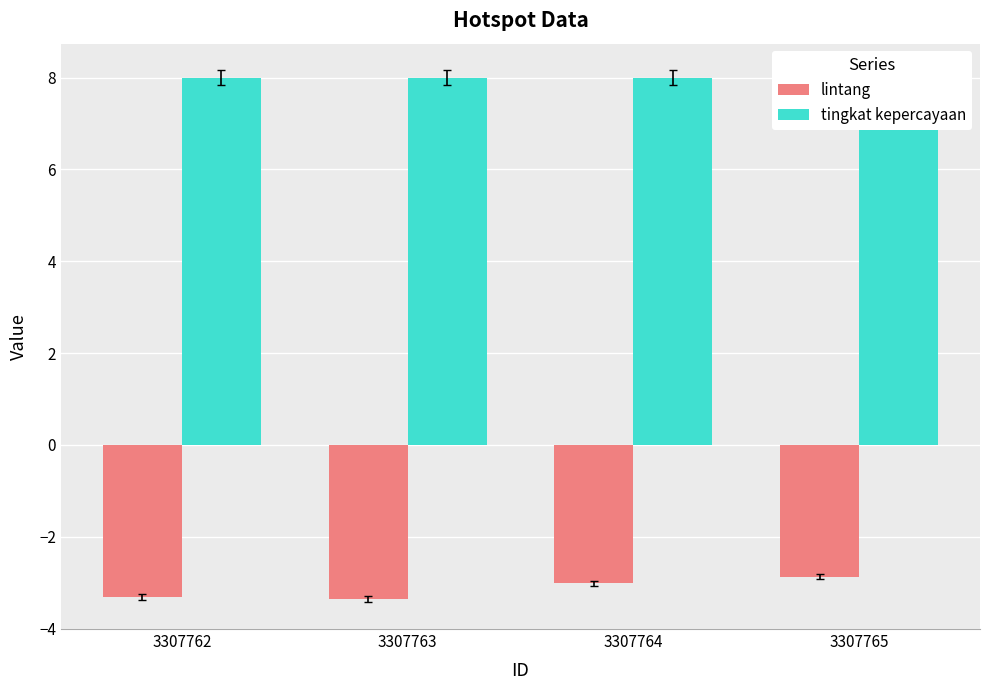

The tingkat kepercayaan series shows 8.0 at 3307764. True or false?

True